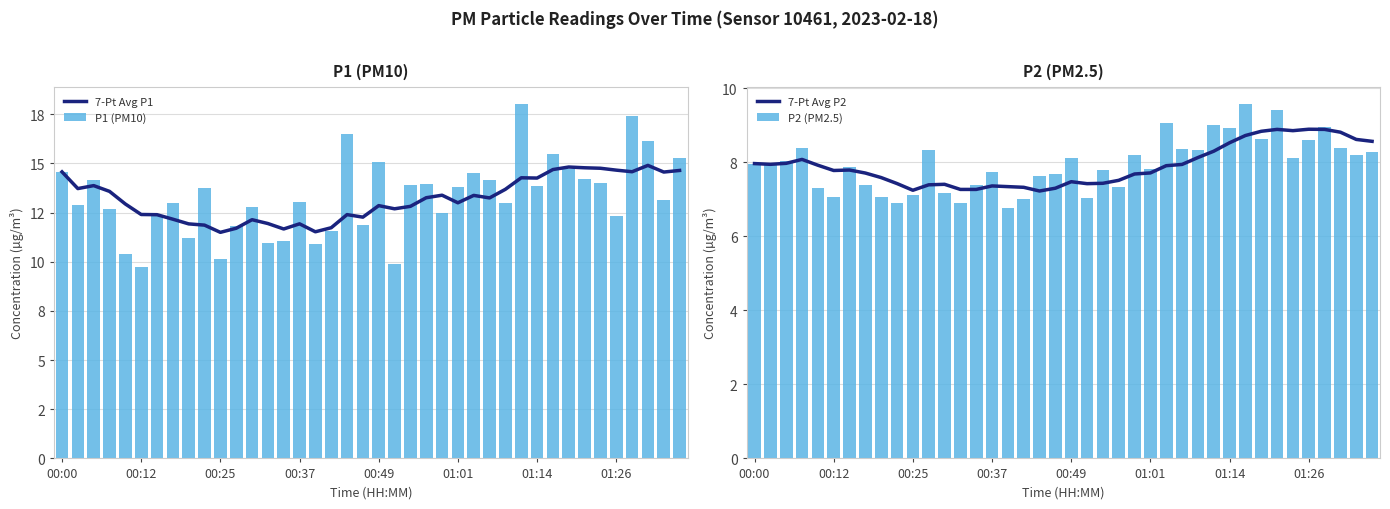

What is the average value of the P2 (PM2.5) series?

7.9